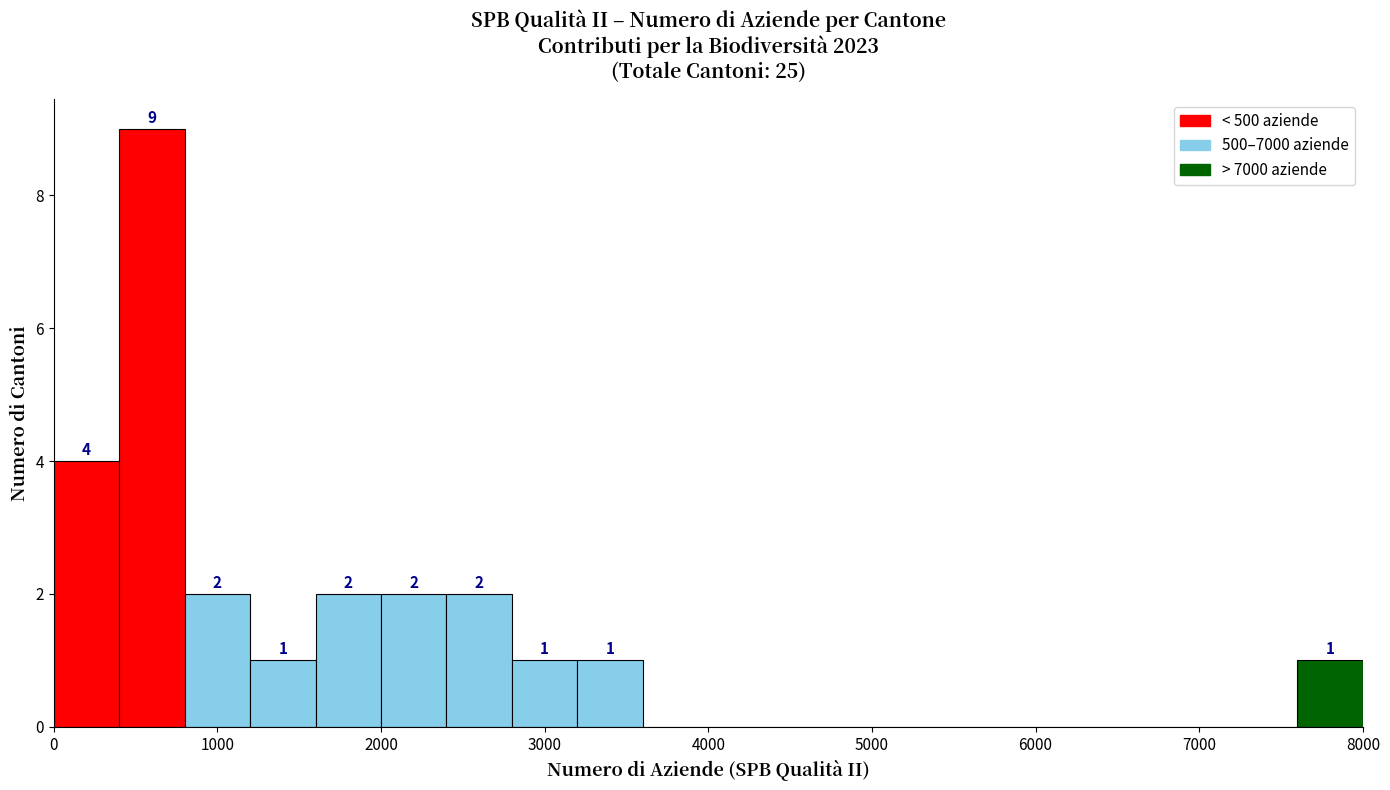

Over which range of the x-axis is the bar tallest?

400 to 800